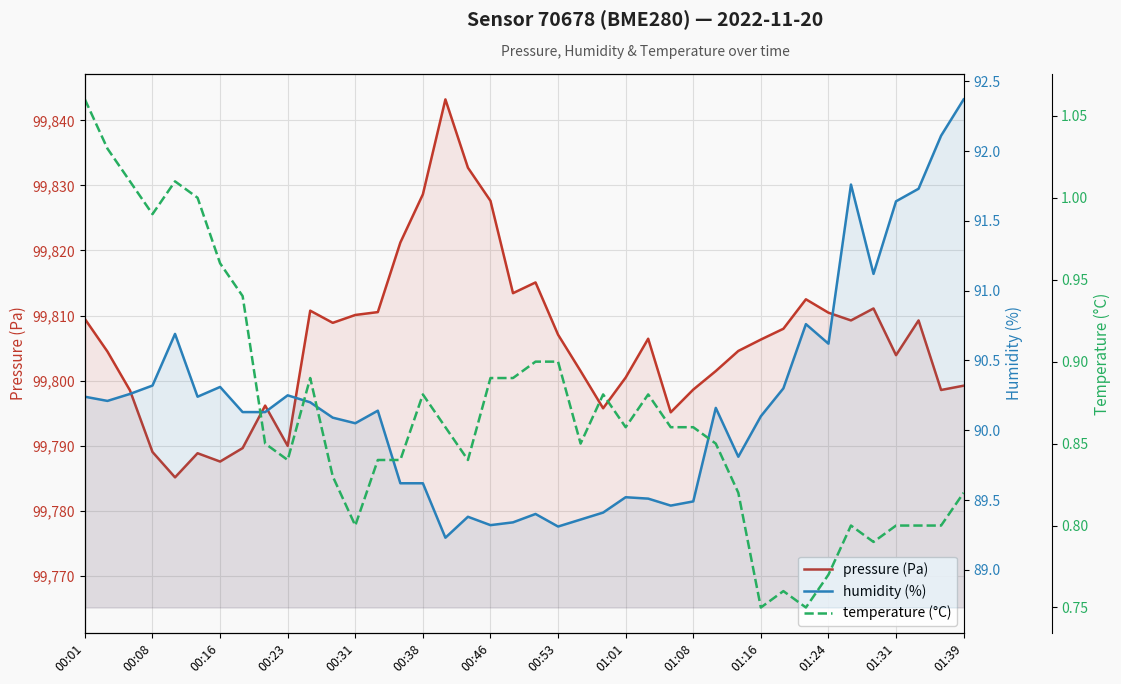

Which series changed the most between 00:08 and 00:31?

pressure (Pa)